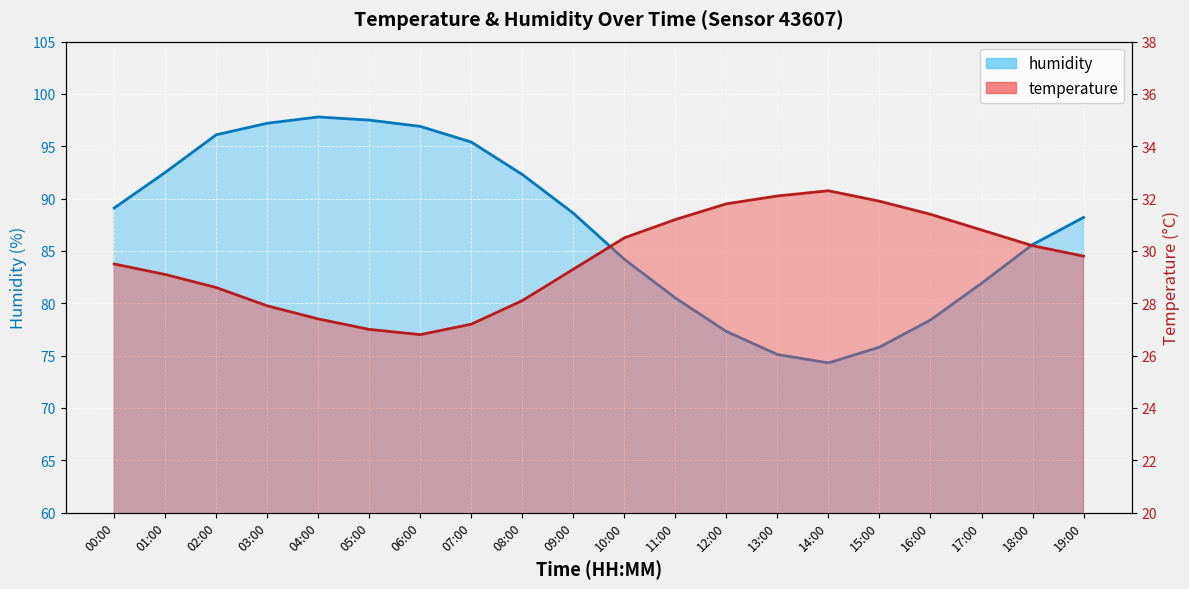

True or false: temperature_line and humidity_line cross at least once.

False